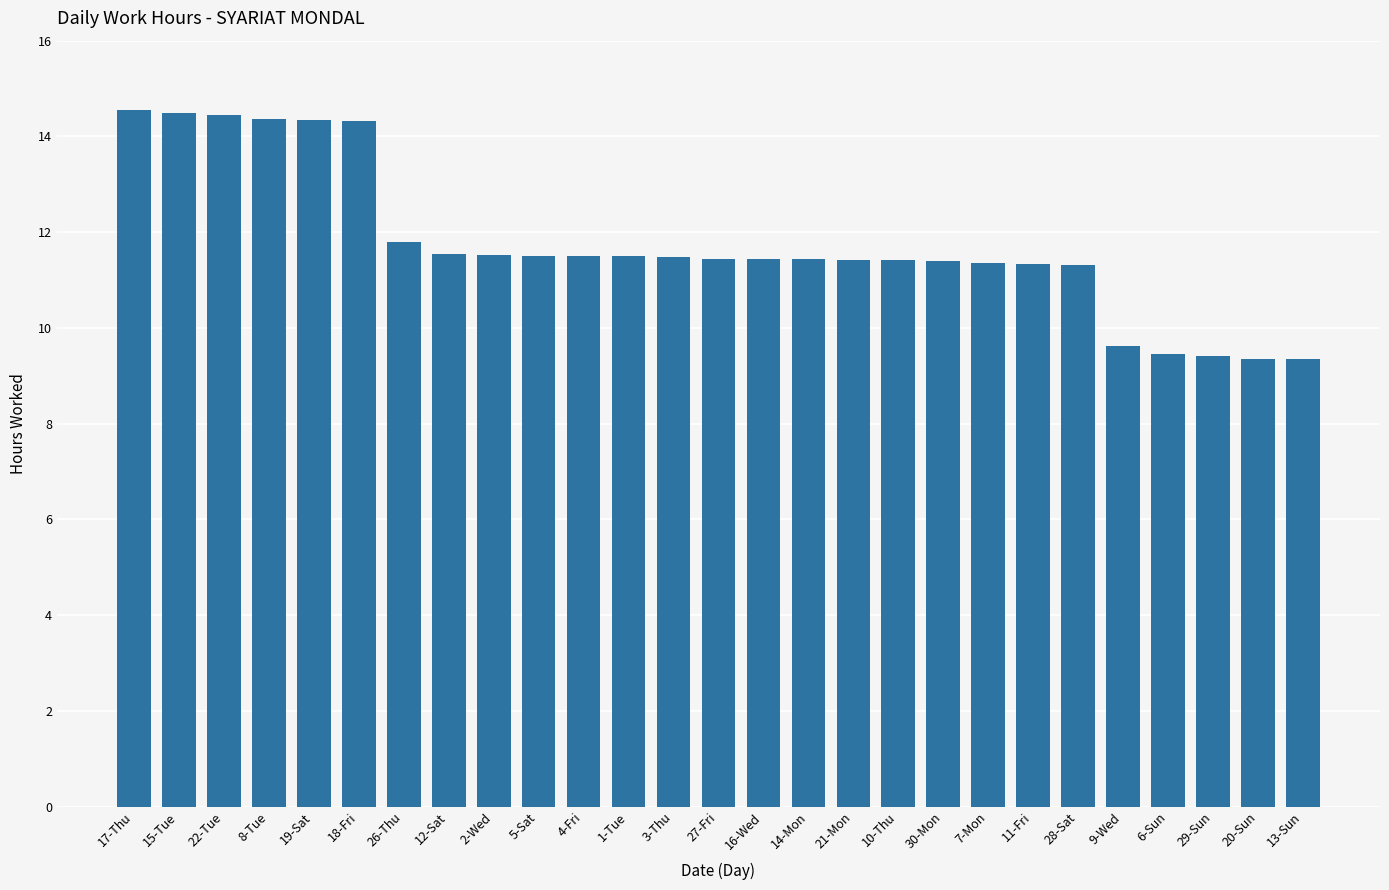

What is the difference between the second highest and second lowest values?

5.1